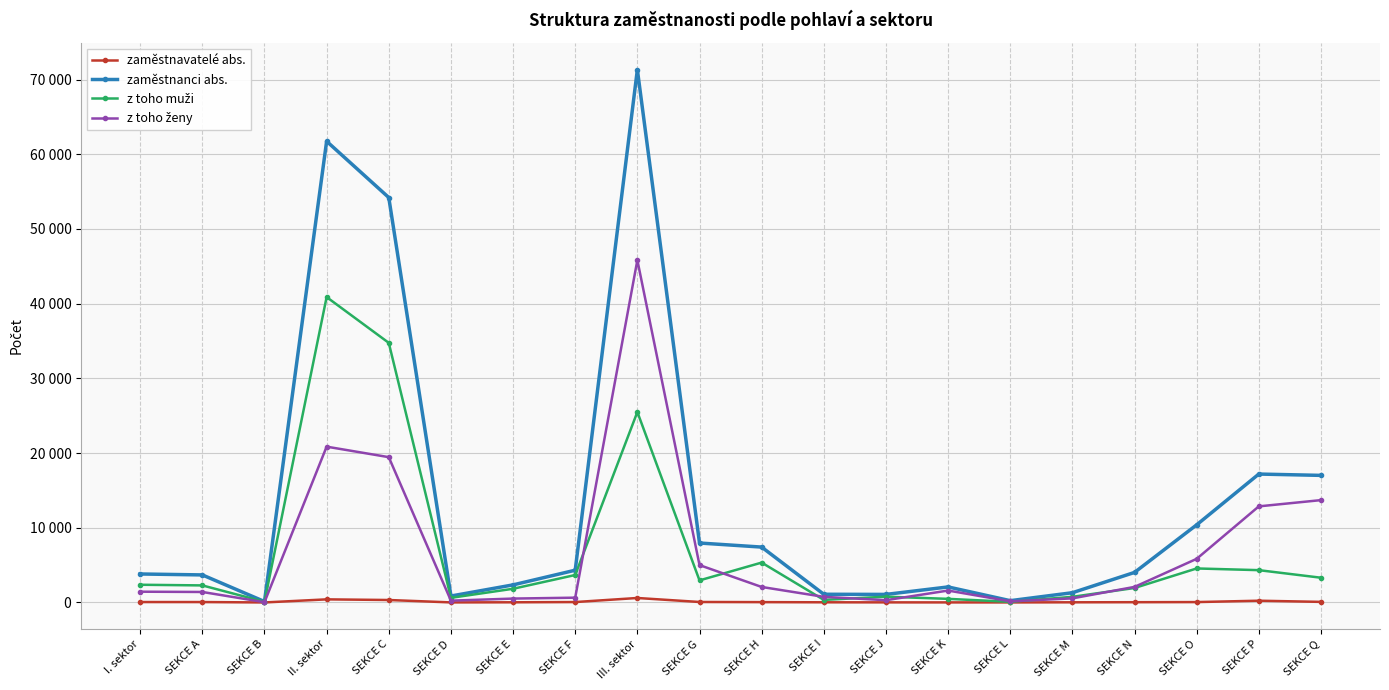

Reading left to right, transcribe all the data shown in this chart.

zaměstnavatelé abs.: I. sektor=57	SEKCE A=55	SEKCE B=2	II. sektor=415	SEKCE C=329	SEKCE D=8	SEKCE E=23	SEKCE F=55	III. sektor=599	SEKCE G=64	SEKCE H=45	SEKCE I=23	SEKCE J=13	SEKCE K=8	SEKCE L=6	SEKCE M=22	SEKCE N=35	SEKCE O=51	SEKCE P=234	SEKCE Q=79
zaměstnanci abs.: I. sektor=3812	SEKCE A=3687	SEKCE B=125	II. sektor=61735	SEKCE C=54202	SEKCE D=862	SEKCE E=2353	SEKCE F=4318	III. sektor=71321	SEKCE G=7957	SEKCE H=7413	SEKCE I=1097	SEKCE J=1078	SEKCE K=2078	SEKCE L=240	SEKCE M=1304	SEKCE N=4022	SEKCE O=10391	SEKCE P=17188	SEKCE Q=17011
z toho muži: I. sektor=2371	SEKCE A=2283	SEKCE B=88	II. sektor=40879	SEKCE C=34751	SEKCE D=619	SEKCE E=1833	SEKCE F=3676	III. sektor=25496	SEKCE G=2955	SEKCE H=5338	SEKCE I=345	SEKCE J=773	SEKCE K=483	SEKCE L=86	SEKCE M=757	SEKCE N=1937	SEKCE O=4552	SEKCE P=4325	SEKCE Q=3312
z toho ženy: I. sektor=1441	SEKCE A=1404	SEKCE B=37	II. sektor=20856	SEKCE C=19451	SEKCE D=243	SEKCE E=520	SEKCE F=642	III. sektor=45825	SEKCE G=5002	SEKCE H=2075	SEKCE I=752	SEKCE J=305	SEKCE K=1595	SEKCE L=154	SEKCE M=547	SEKCE N=2085	SEKCE O=5839	SEKCE P=12863	SEKCE Q=13699